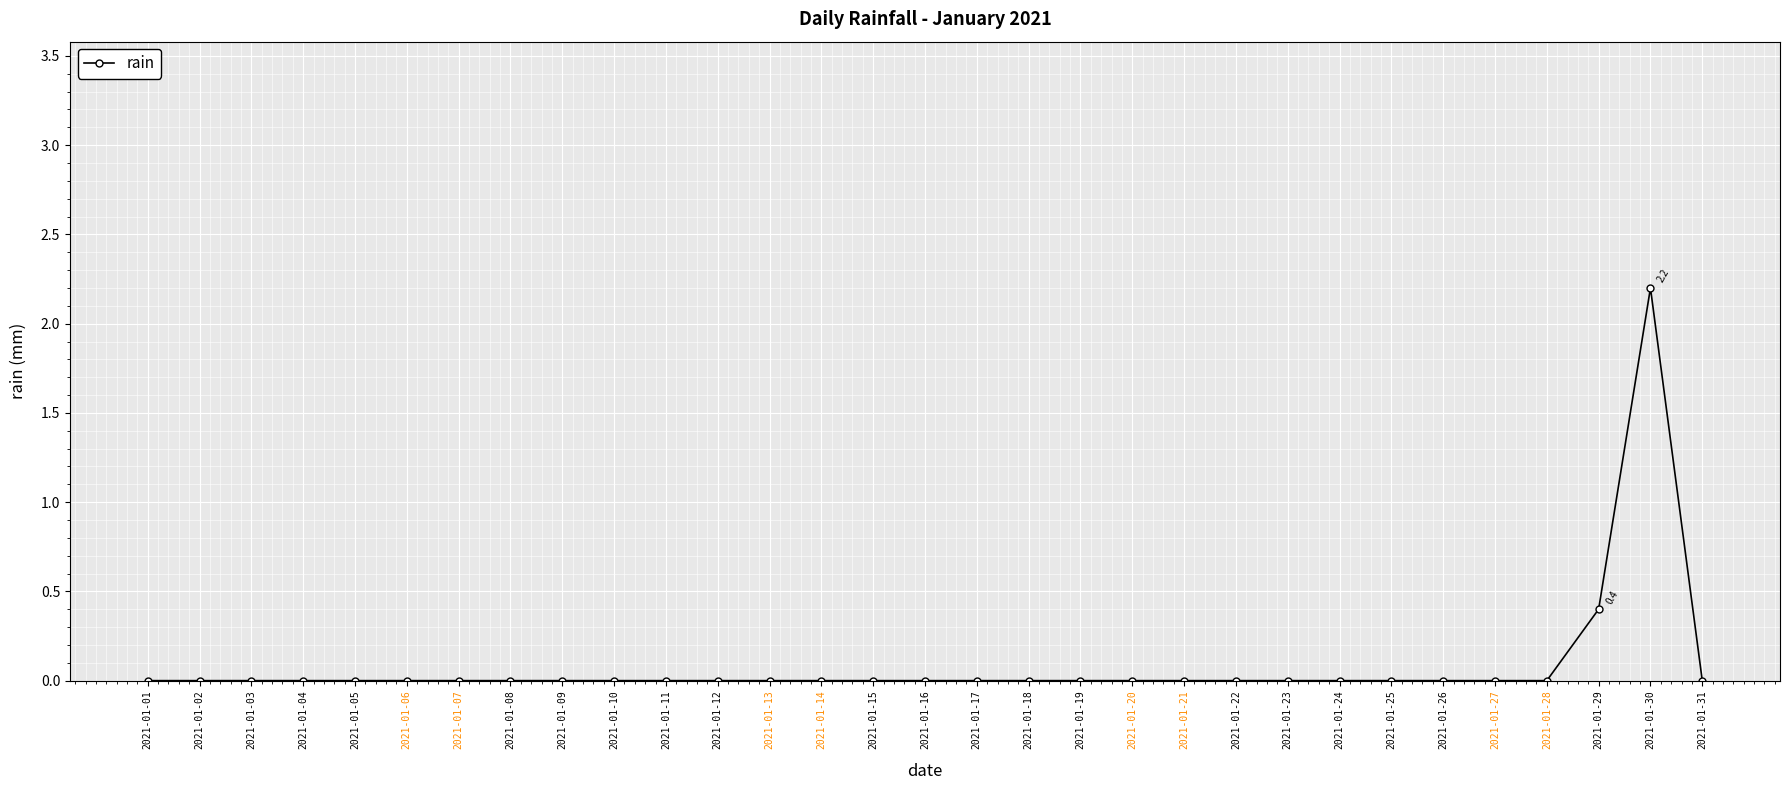

How many categories are shown in the chart?

31